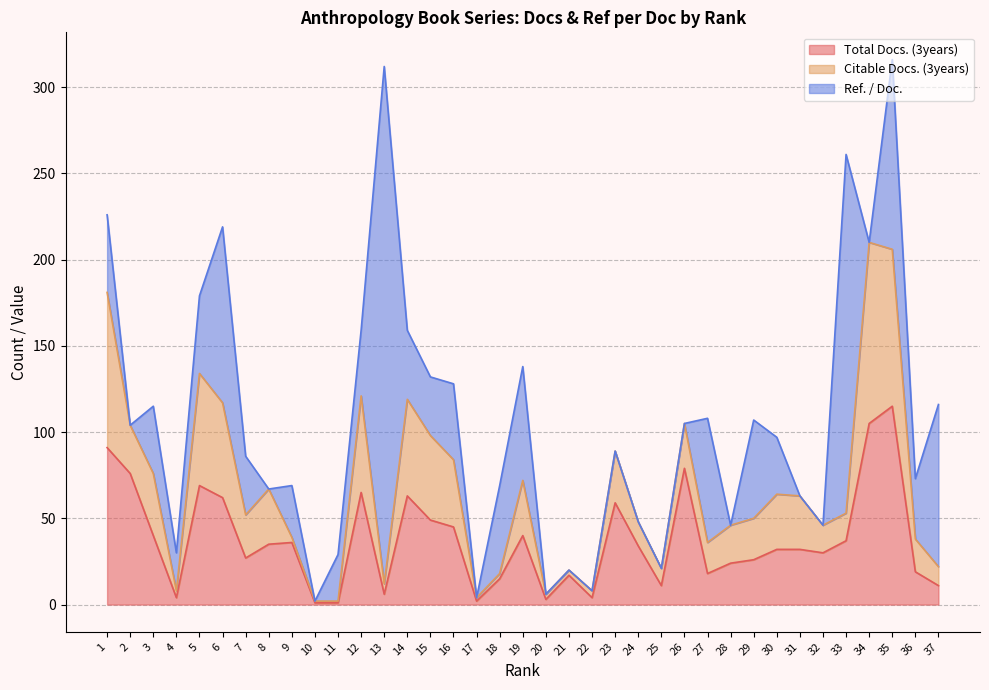

Which series has the largest total across all categories?

Ref. / Doc.